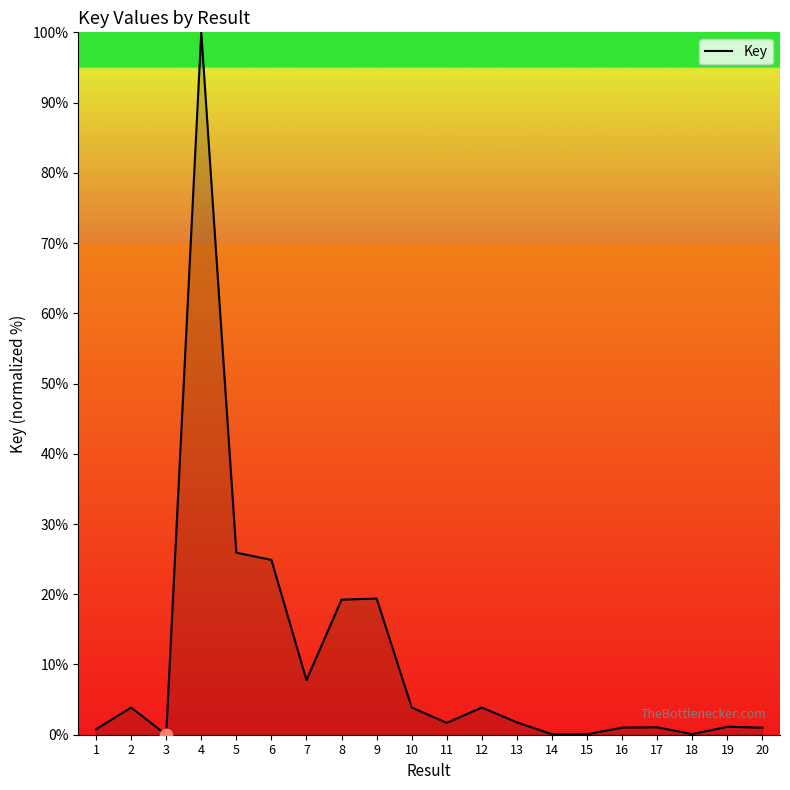

Between 3 and 8, which is larger?

8